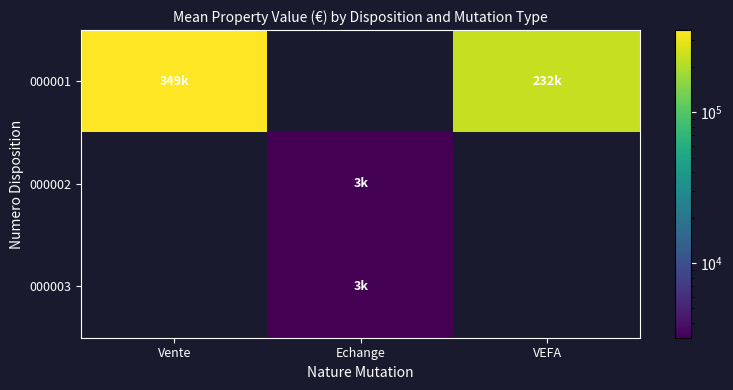

True or false: 000003 has a value of 3200.0 at Echange.

True